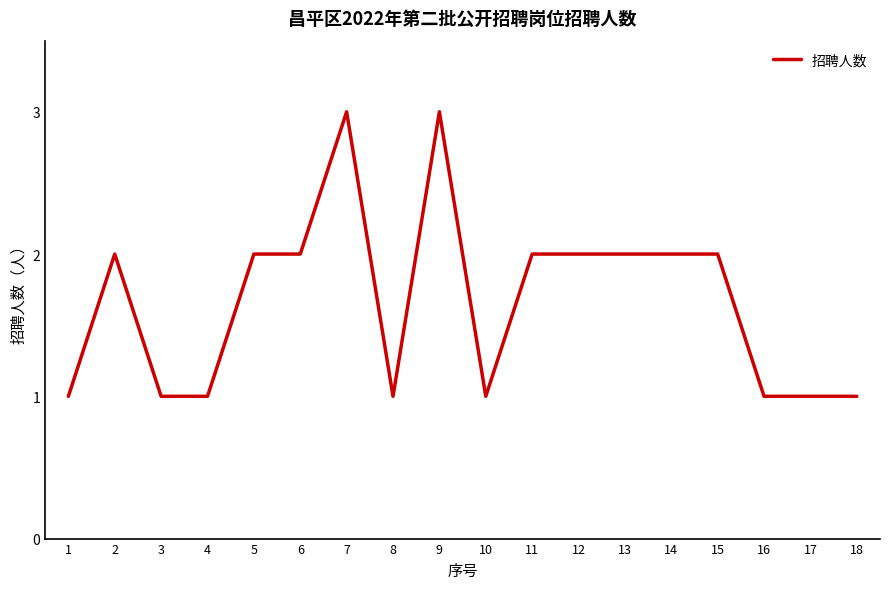

Read the value at 11.

2